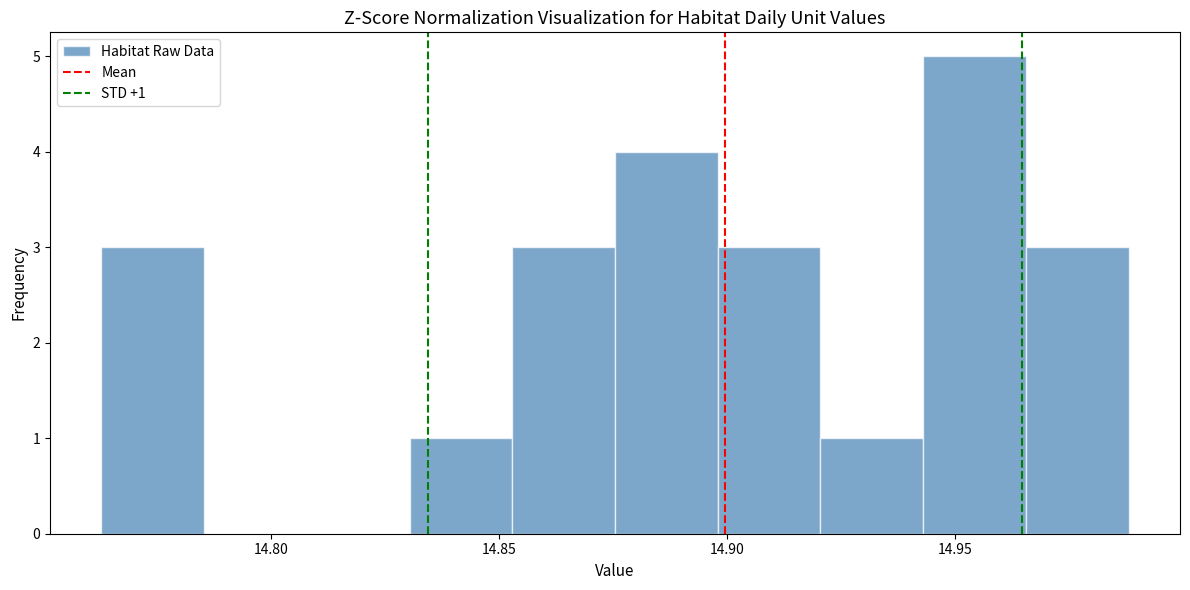

Which range on the x-axis has the tallest bar?

14.945 to 14.965